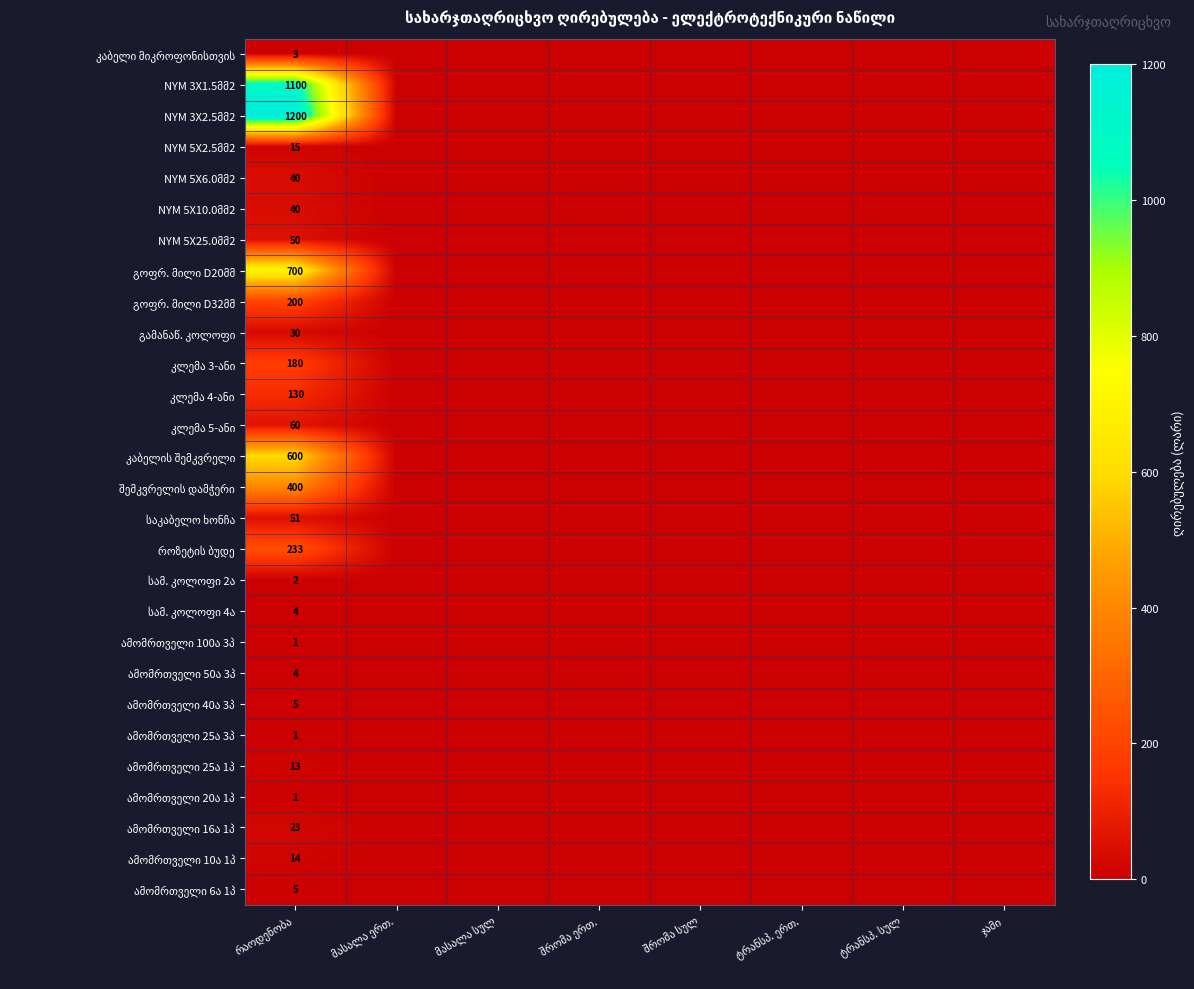

True or false: NYM 3X2.5მმ2 has a value of 0 at მასალა ერთ..

True